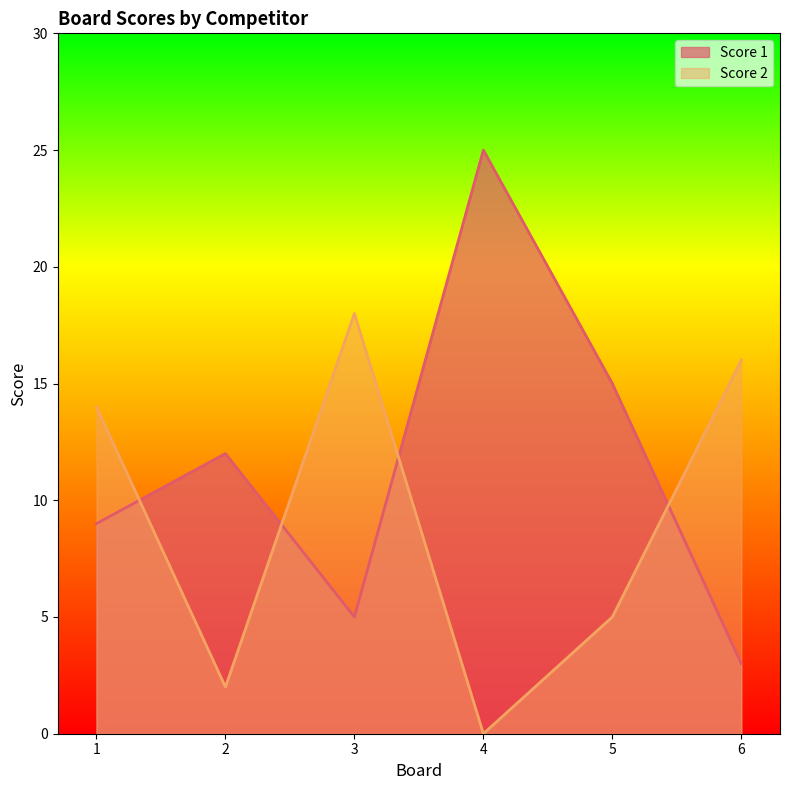

After their last crossing, which series has the higher values: Score 1 or Score 2?

Score 2